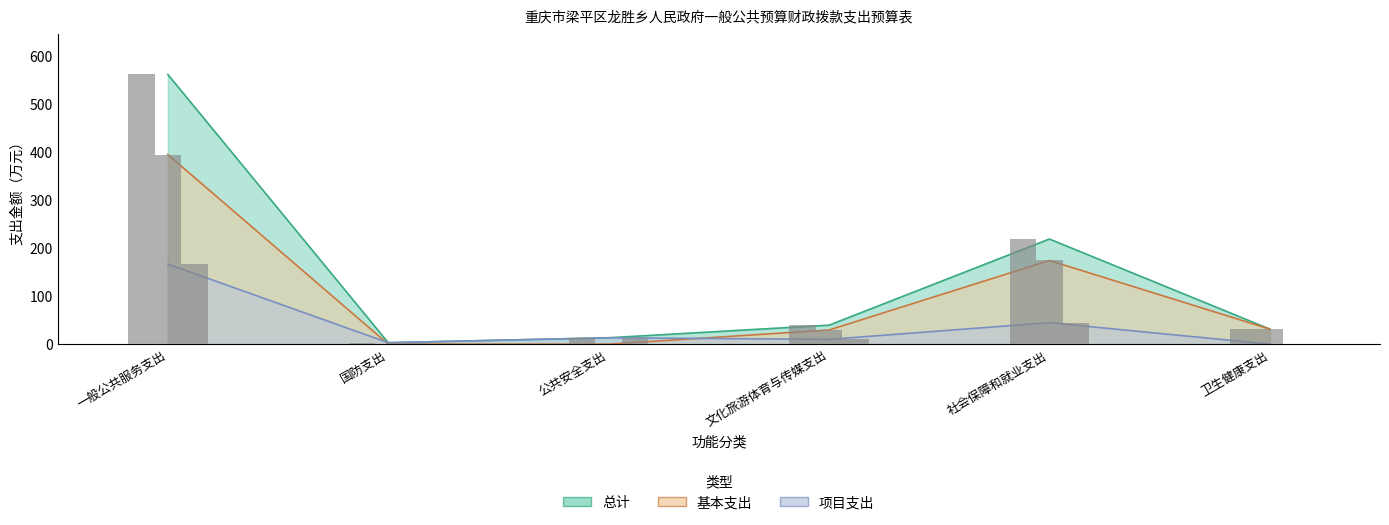

At which category is the sum across all series the highest?

一般公共服务支出